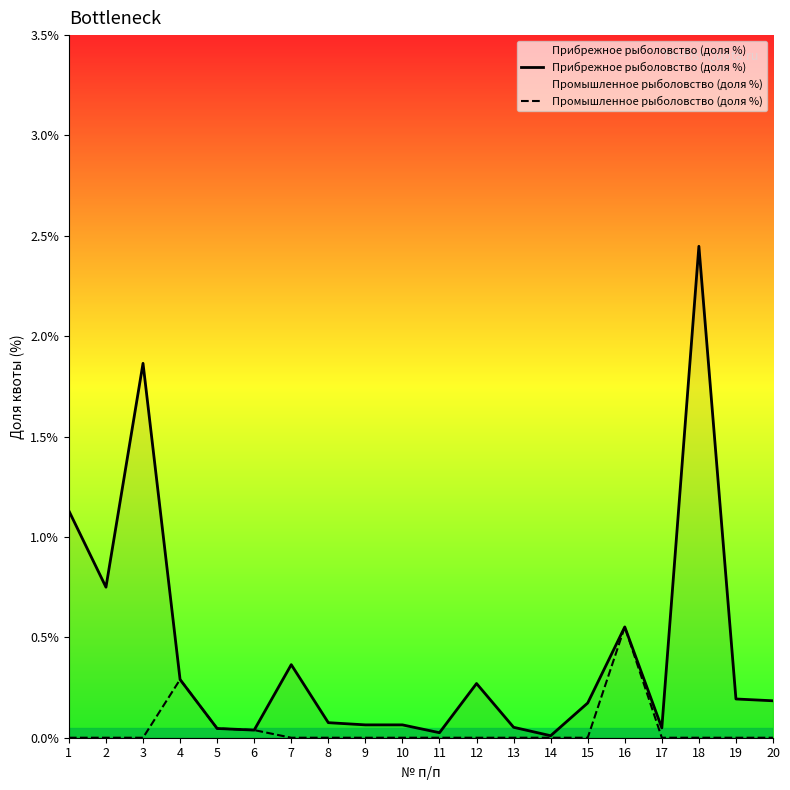

What is the difference between the highest and lowest values at 7?

0.4